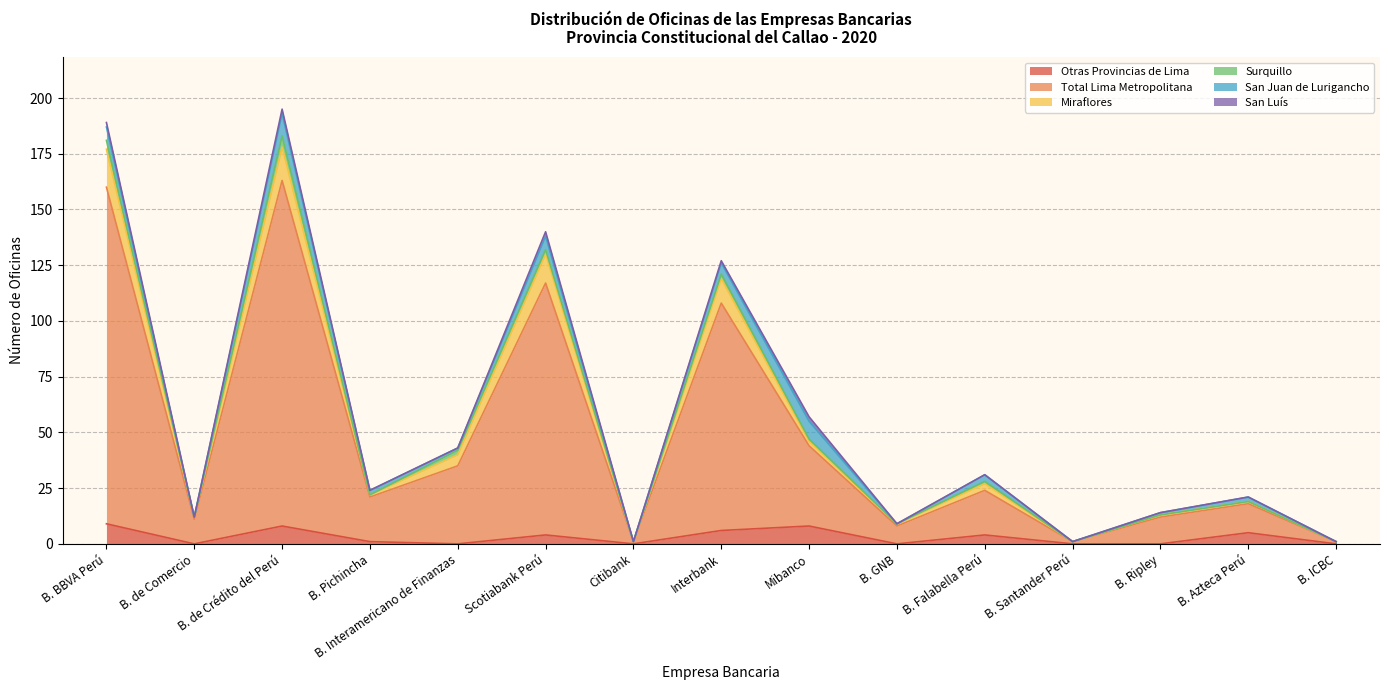

At Citibank, list the series in order from largest to smallest.

Total Lima Metropolitana, Miraflores, Otras Provincias de Lima